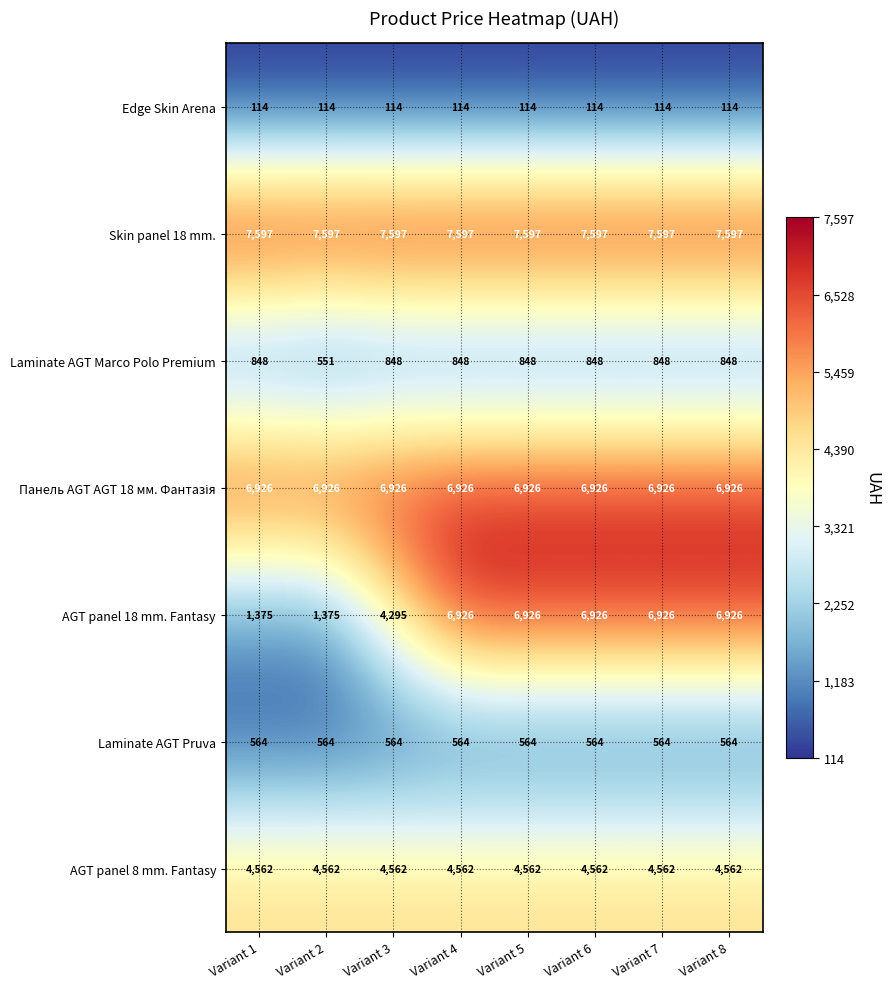

The value of Laminate AGT Pruva at Variant 8 is 564. True or false?

True